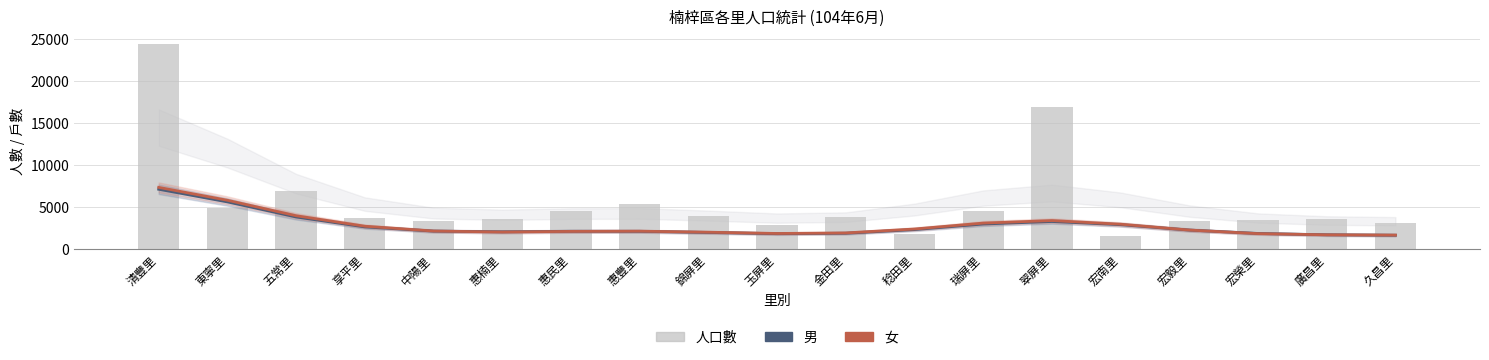

What is the minimum value for 女?

1661.0